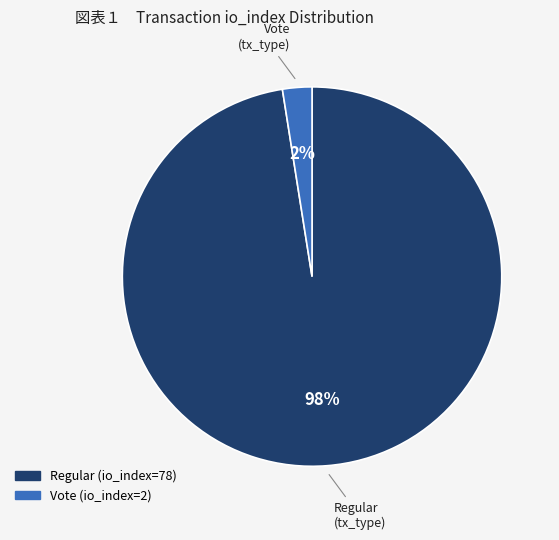

Is the sum of Regular (io_index=78) and Vote (io_index=2) greater than half?

Yes